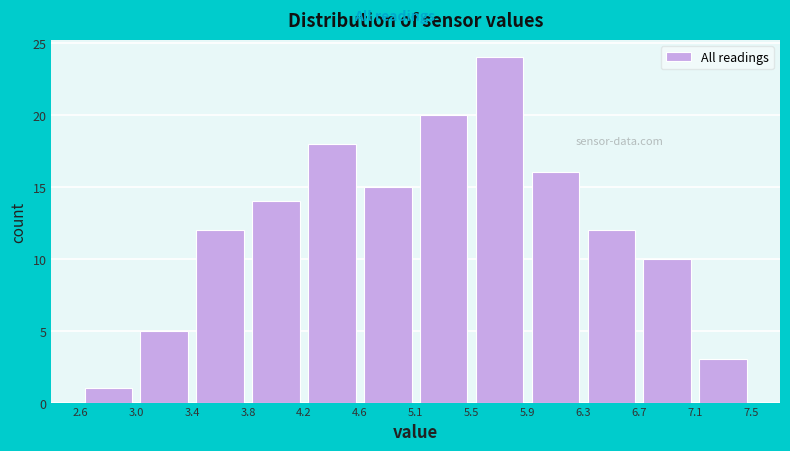

Reading left to right, transcribe this chart: for each bar, give the range it covers on the x-axis and its height. The values are not printed on the chart, so give them approximately, as read against the axis.

2.6 to 3.0: 1
3.0 to 3.4: 5
3.4 to 3.8: 12
3.8 to 4.2: 14
4.2 to 4.6: 18
4.6 to 5.1: 15
5.1 to 5.5: 20
5.5 to 5.9: 24
5.9 to 6.3: 16
6.3 to 6.7: 12
6.7 to 7.1: 10
7.1 to 7.5: 3